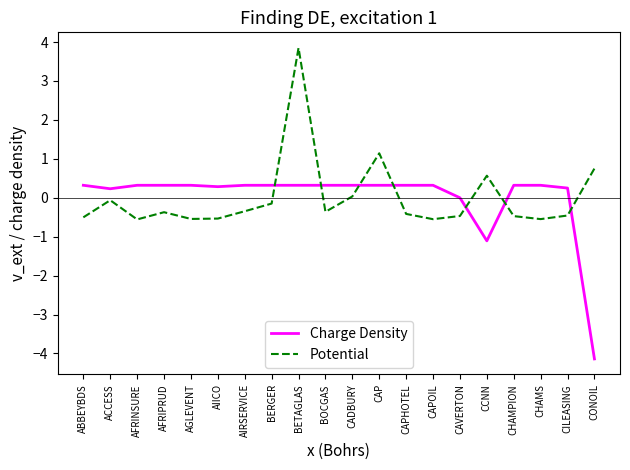

List the series in order of their peak value, lowest first.

Charge Density, Potential